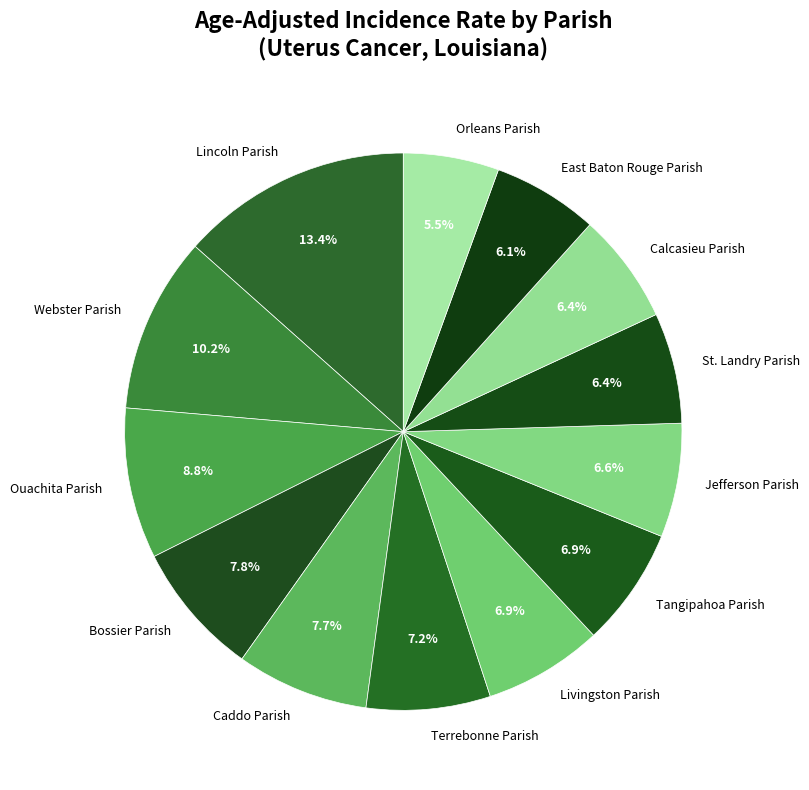

Approximately how many times larger is the value at Orleans Parish compared to Livingston Parish?

0.8